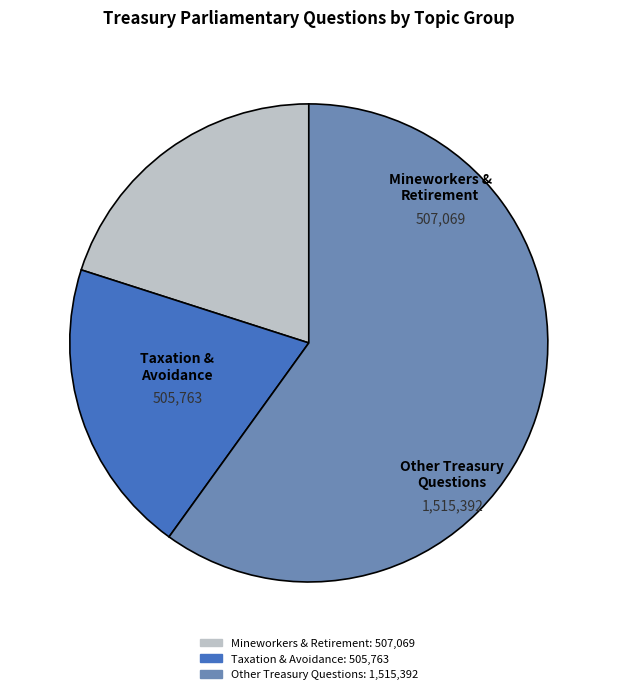

Is there any slice that represents more than half of the pie?

Yes